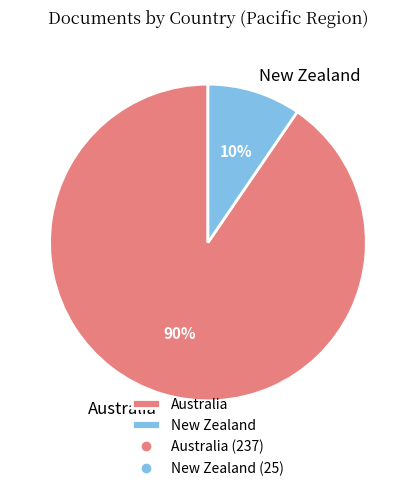

What is the smallest slice in the pie chart?

New Zealand